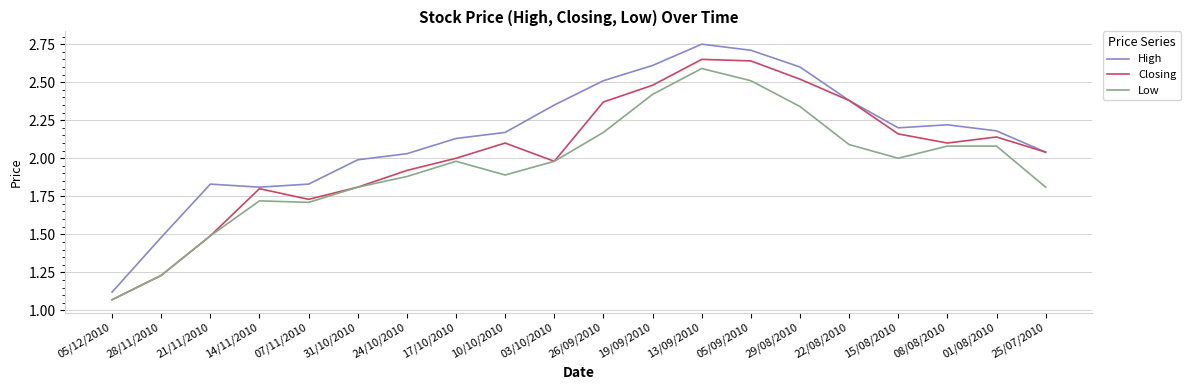

The Closing series shows 3.5 at 08/08/2010. True or false?

False